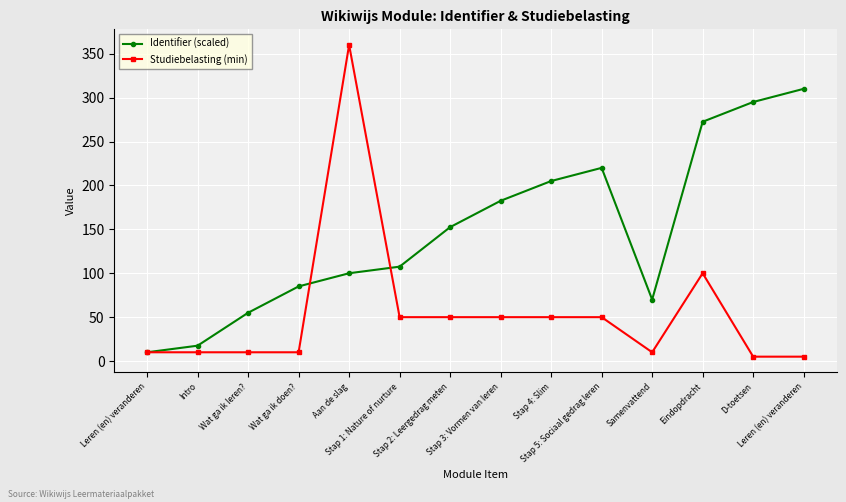

What is the sum of the Identifier (scaled) values at Wat ga ik leren? and Stap 4: Slim?

260.0